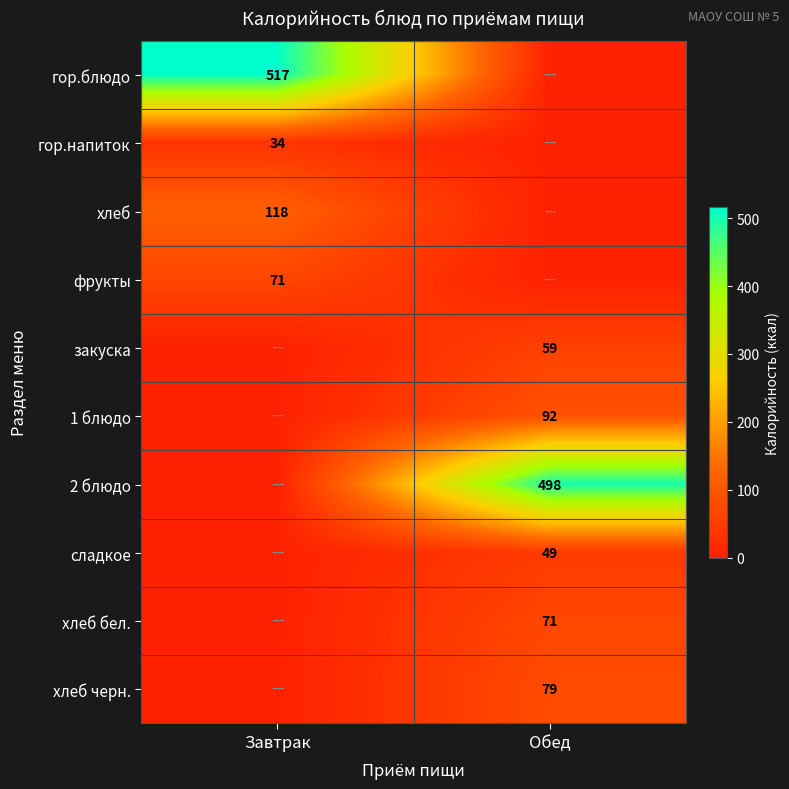

How many series are shown in this chart?

10